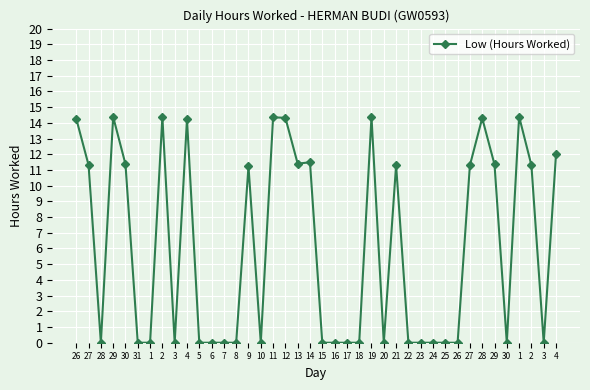

Rank the categories by value from highest to lowest.

1, 29, 2, 19, 11, 12, 28, 26, 4, 4, 14, 13, 30, 29, 27, 21, 27, 2, 9, 28, 31, 1, 3, 5, 6, 7, 8, 10, 15, 16, 17, 18, 20, 22, 23, 24, 25, 26, 30, 3